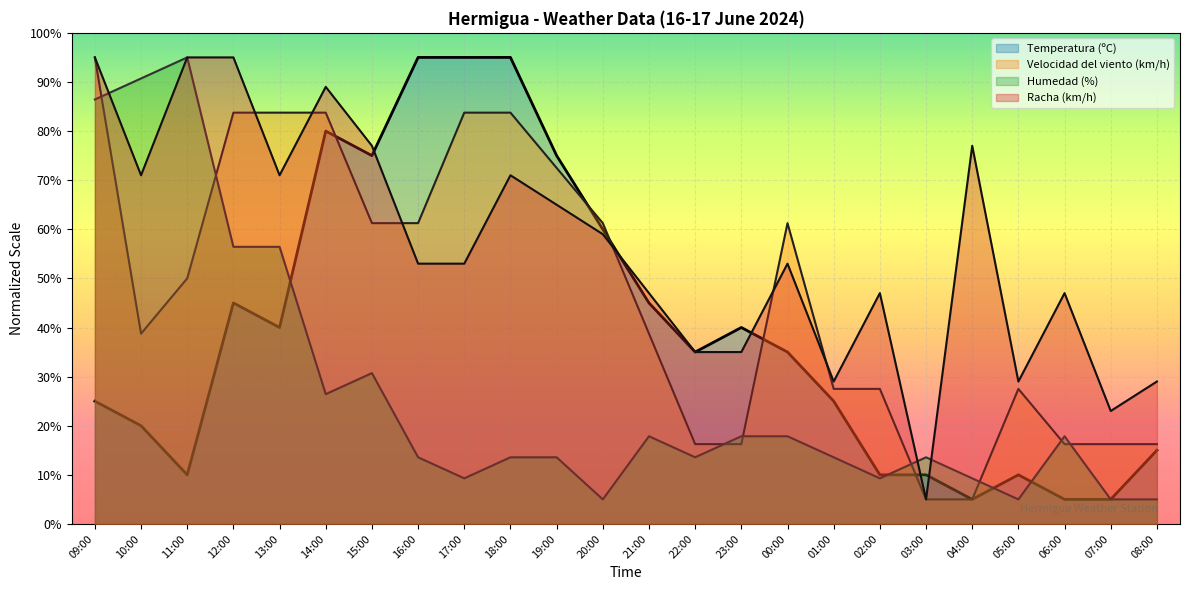

Which label corresponds to the smallest value in the chart?

04:00